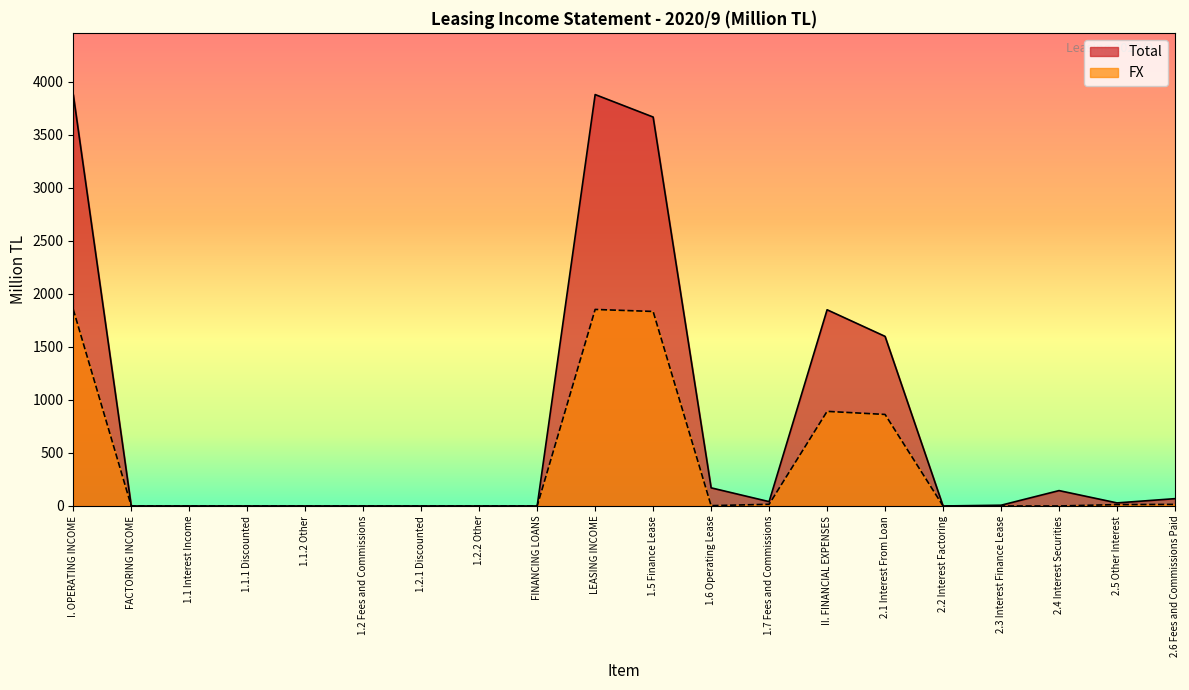

Which series has the largest range (max minus min)?

Total